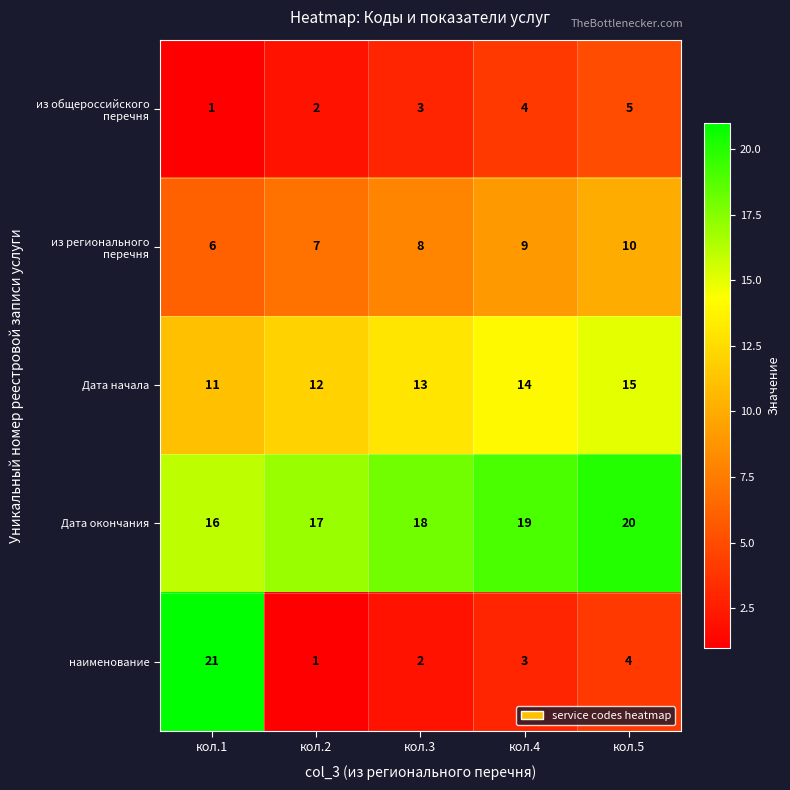

What is the sum of all наименование values?

31